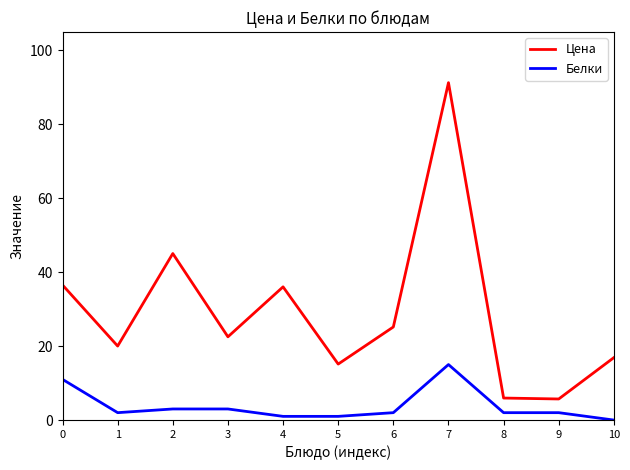

How many interior local valleys does the Цена series have?

4